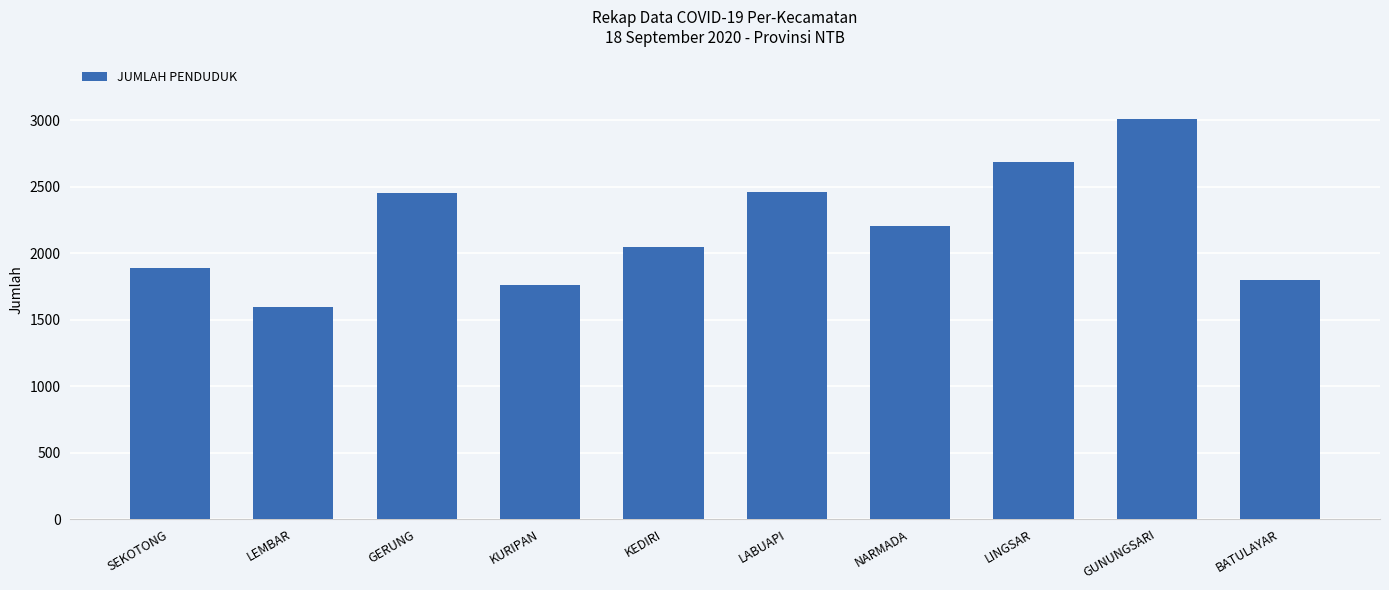

At which label is the value closest to 2303?

NARMADA